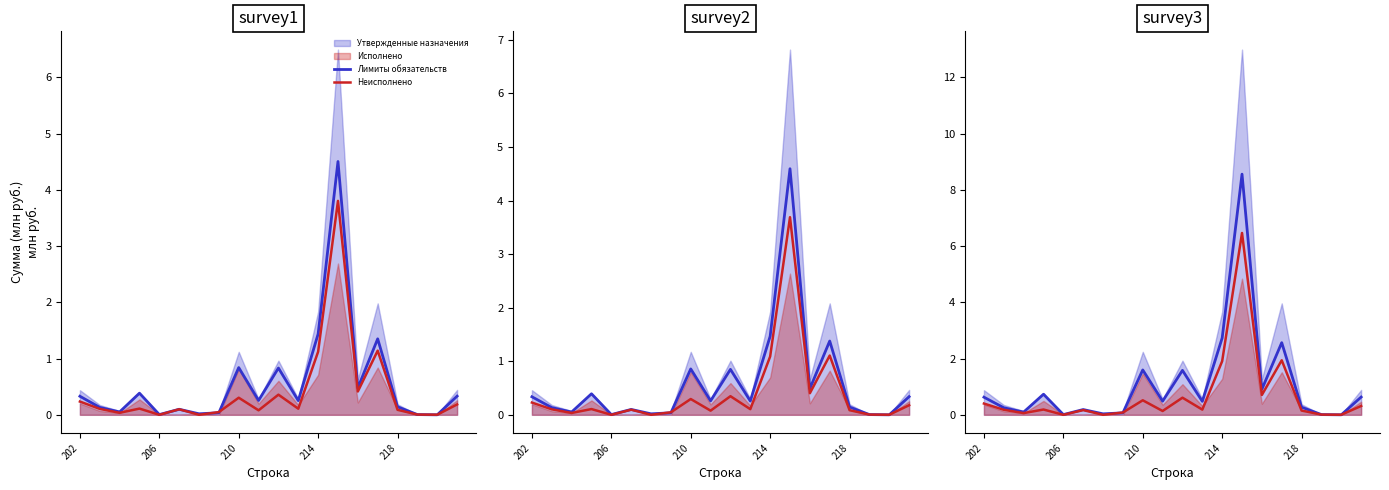

The Неисполнено series shows 0.0 at 18. True or false?

False